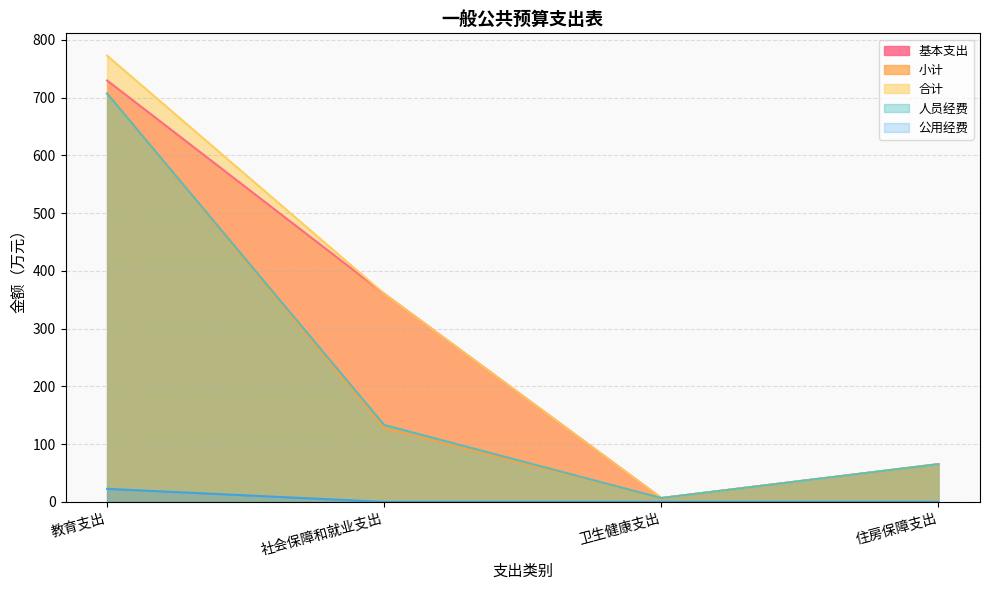

How many lines are shown in the chart?

5